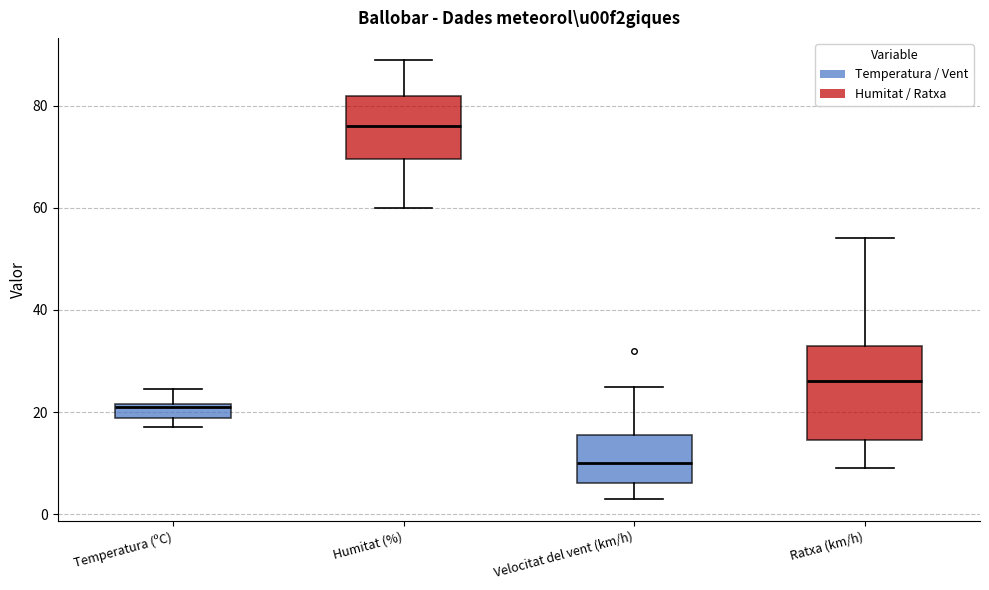

Where does the median line of the box for Ratxa (km/h) sit on the y-axis? The values are not printed on the chart, so give them approximately, as read against the axis.

26